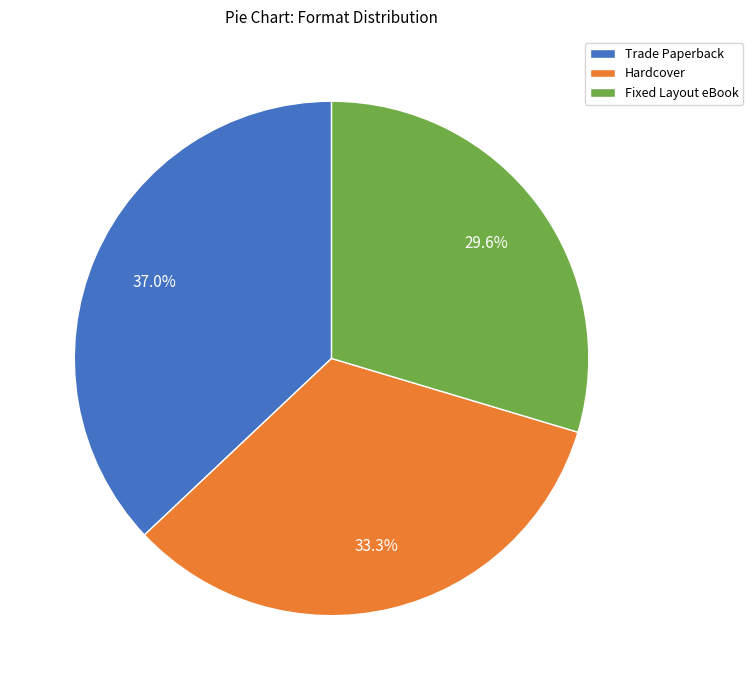

To the nearest percent, what is the combined percentage of Hardcover and Fixed Layout eBook?

63%